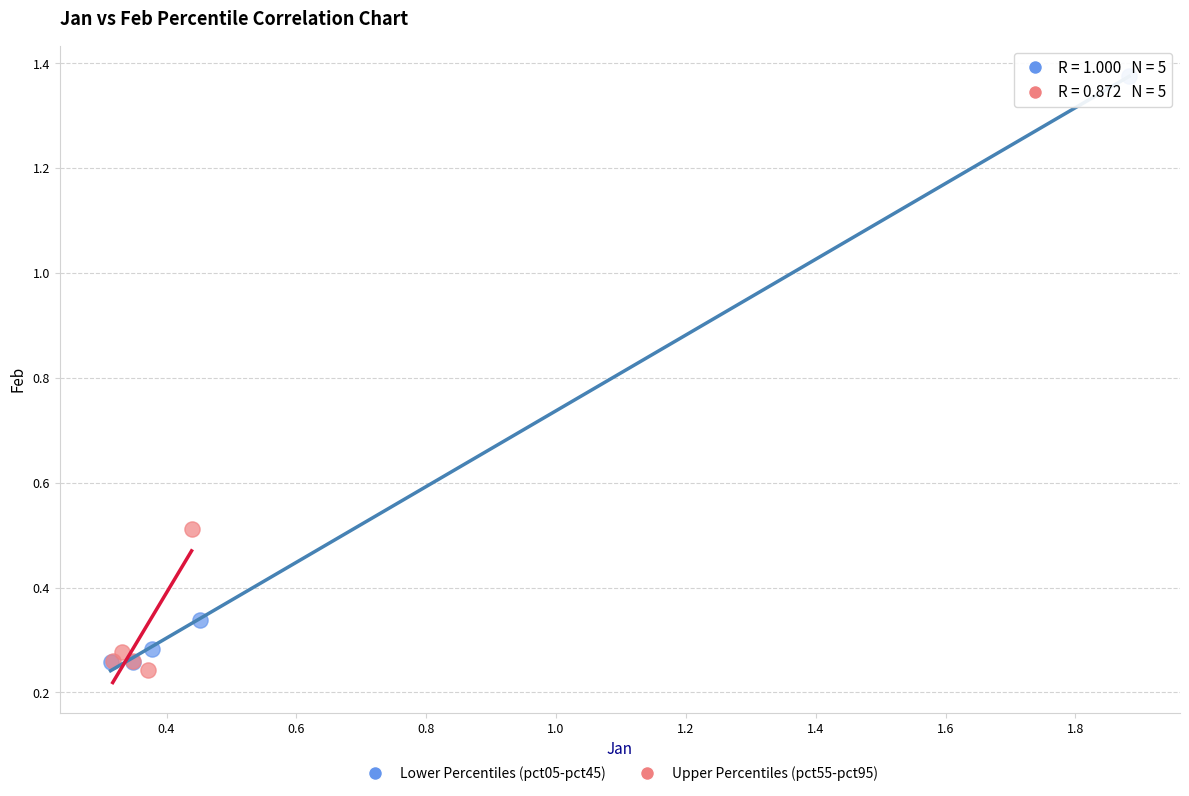

Which series has the widest spread of Y values?

Lower Percentiles (pct05-pct45)